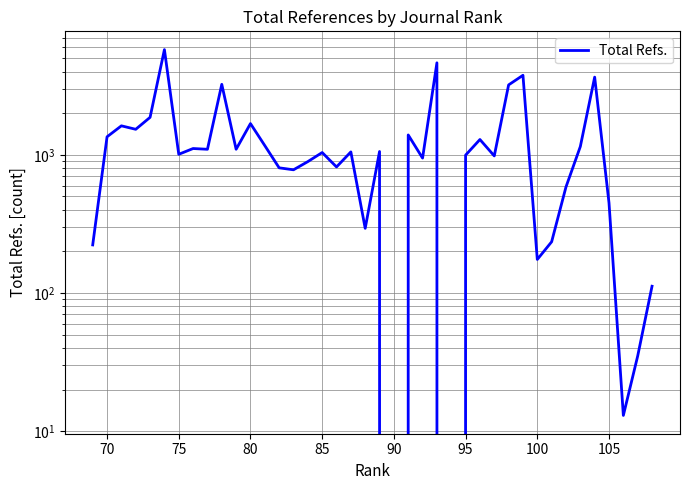

How many values exceed 1051?

19